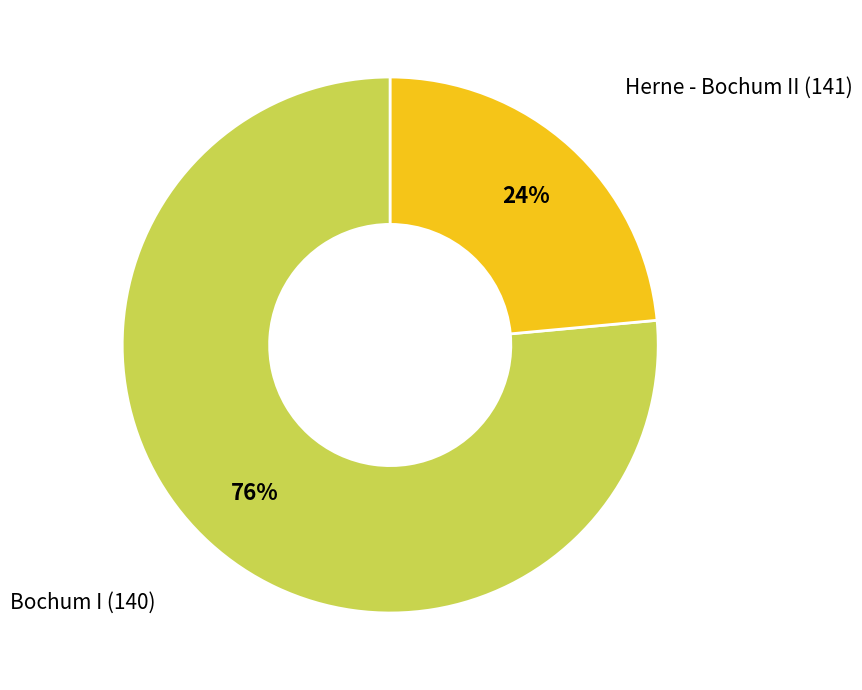

Combined, do Herne - Bochum II (141) and Bochum I (140) account for over 50%?

Yes